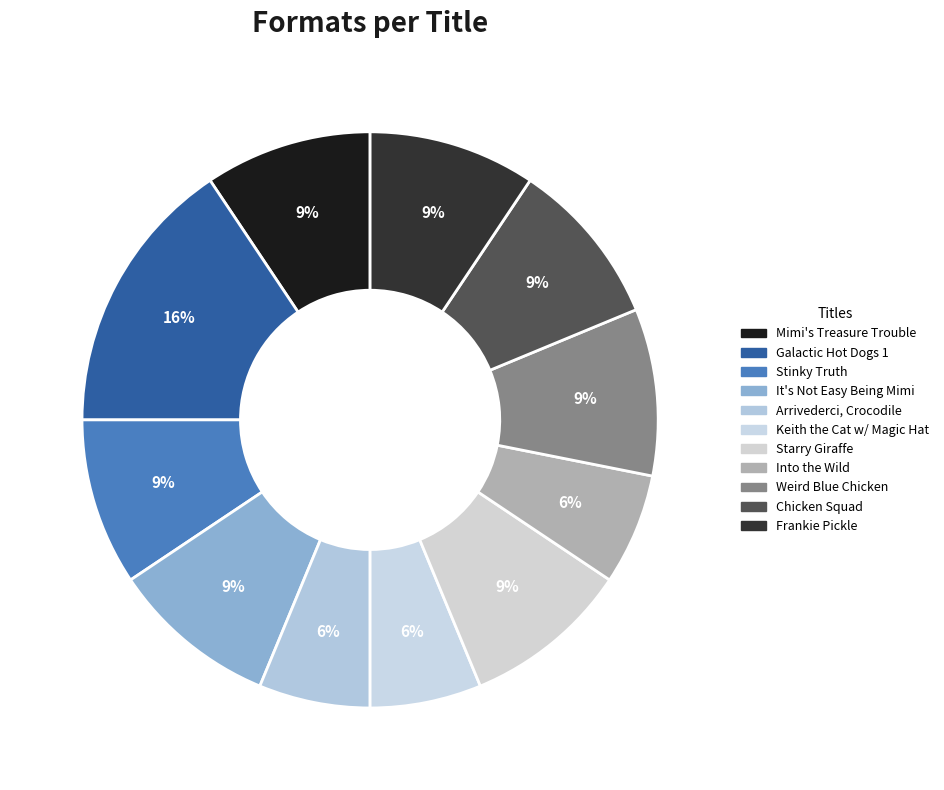

How many segments does this pie chart have?

11